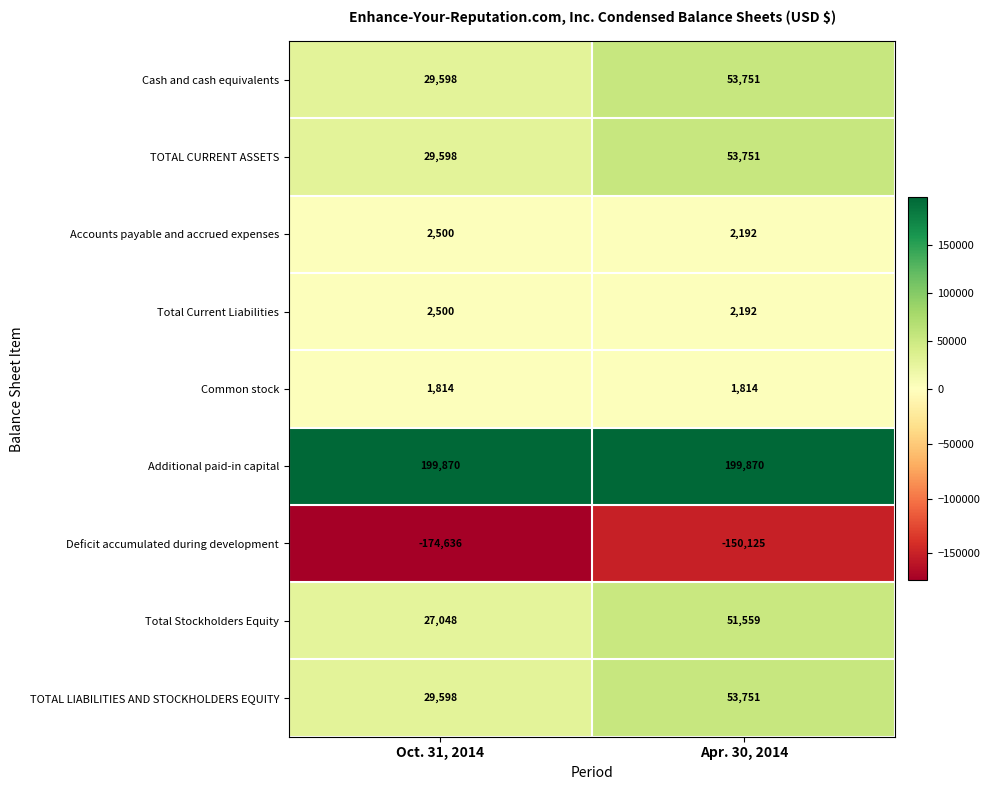

Is the value of Deficit accumulated during development at Apr. 30, 2014 greater than the value of Accounts payable and accrued expenses at Oct. 31, 2014?

No